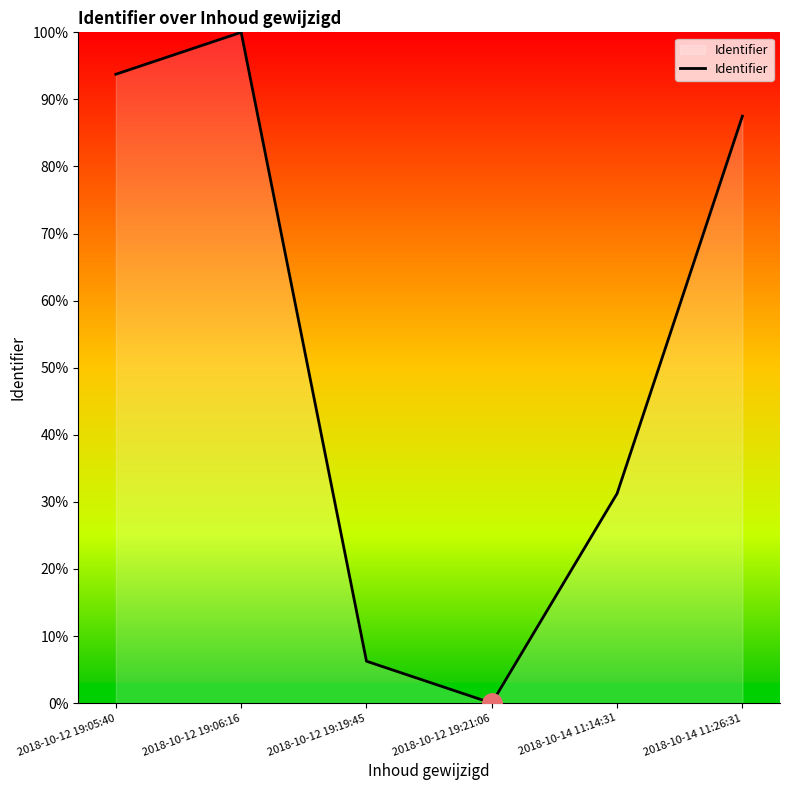

What is the greatest value displayed?

100.0